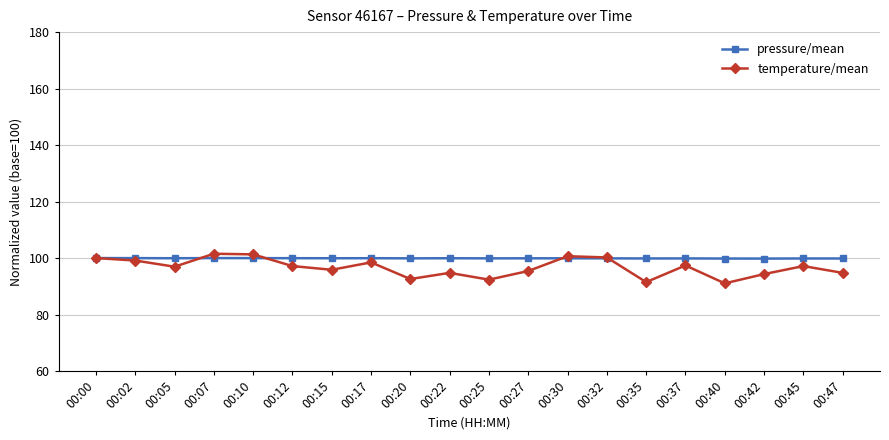

True or false: pressure/mean has a value of 21.1 at 00:15.

False